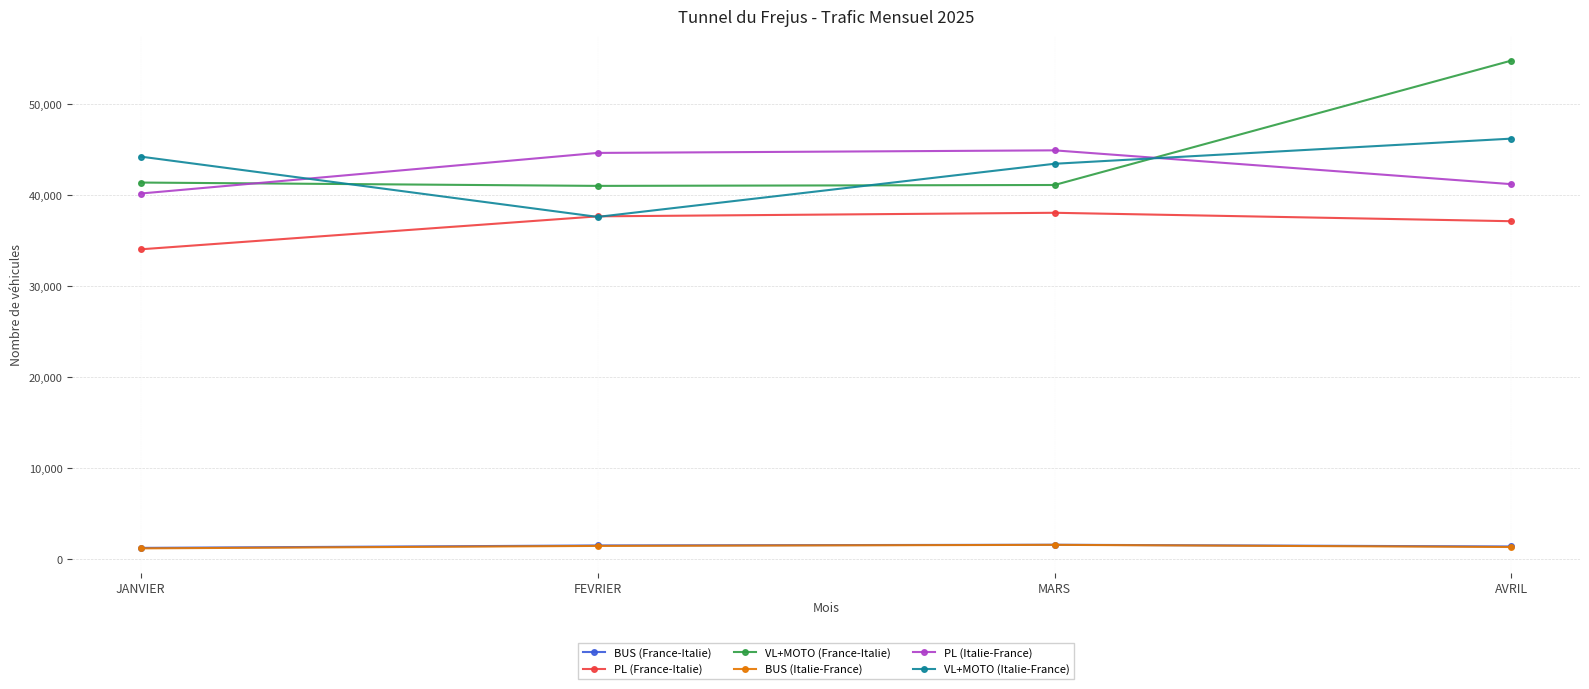

How many lines are shown in the chart?

6